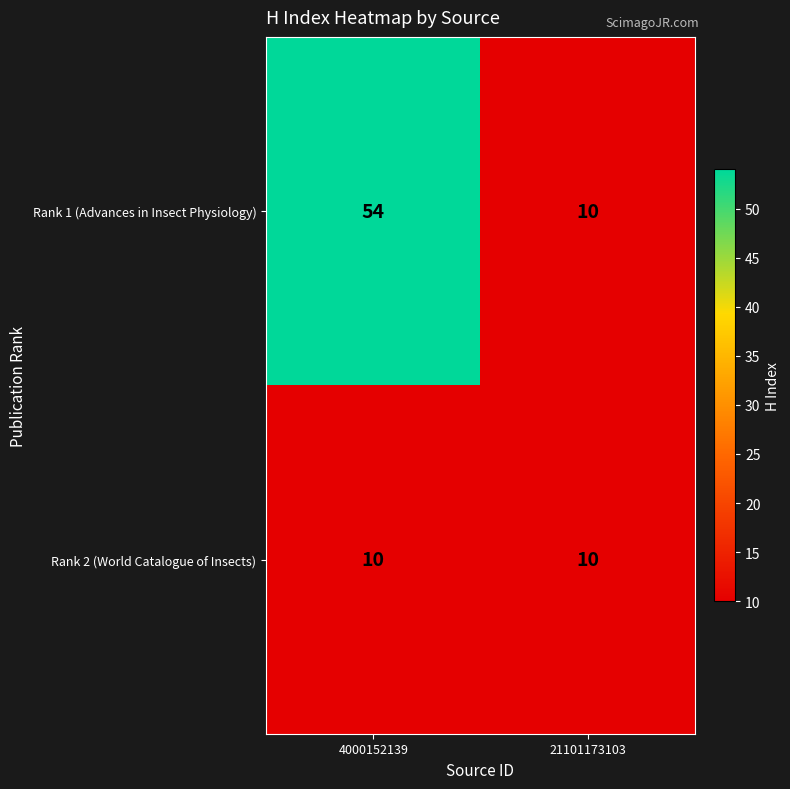

At how many categories does at least one series exceed 38?

1